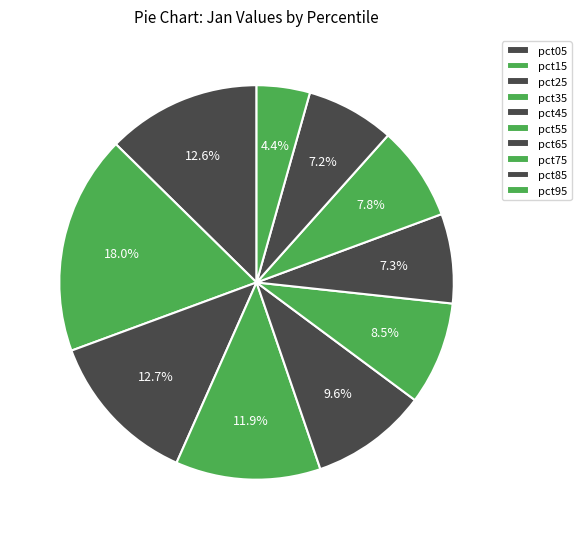

Is there any slice that represents more than half of the pie?

No